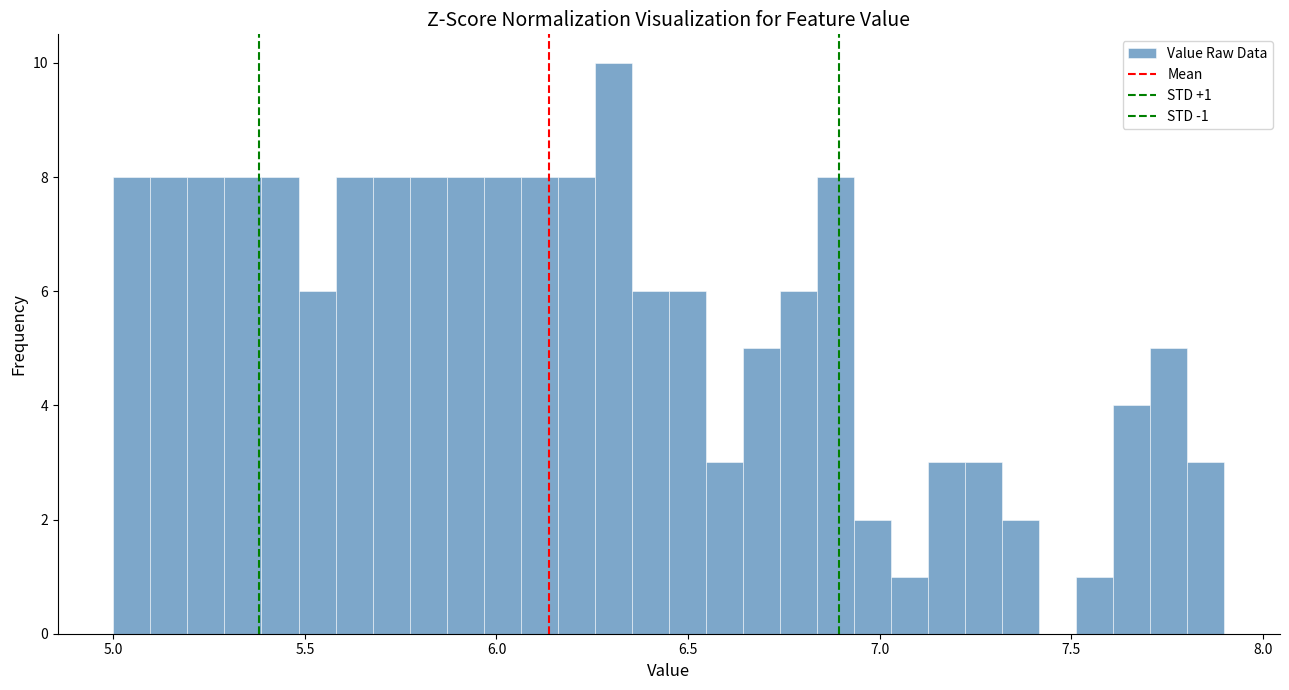

Read against the x-axis, roughly where is the centre of the tallest bar?

6.30